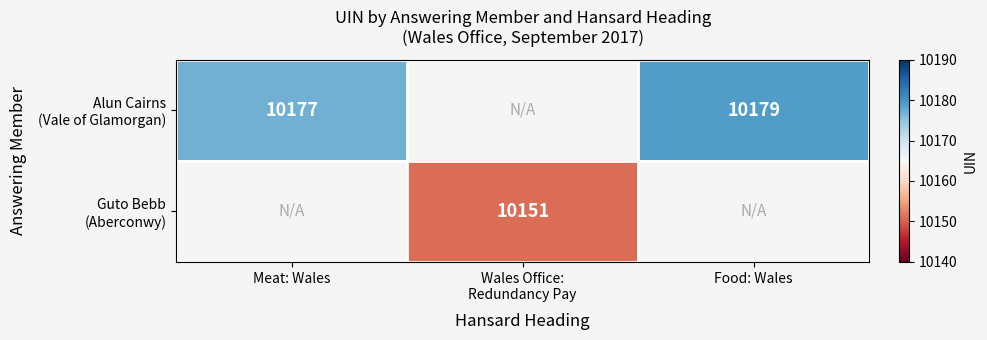

List the series in order of their overall mean, highest first.

Alun Cairns (Vale of Glamorgan), Guto Bebb (Aberconwy)